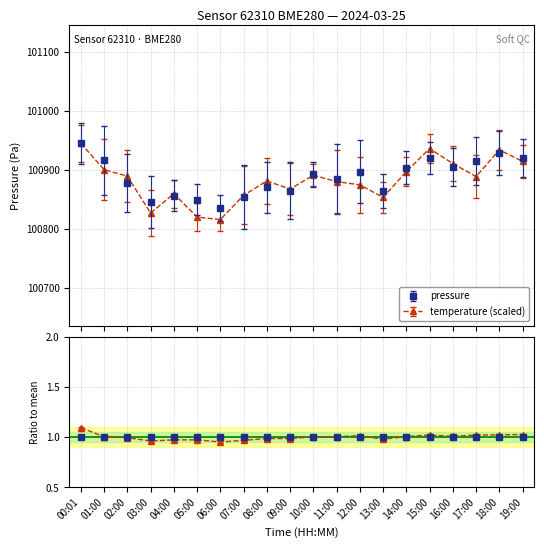

Where is temperature nearest to the value 1?

10:00